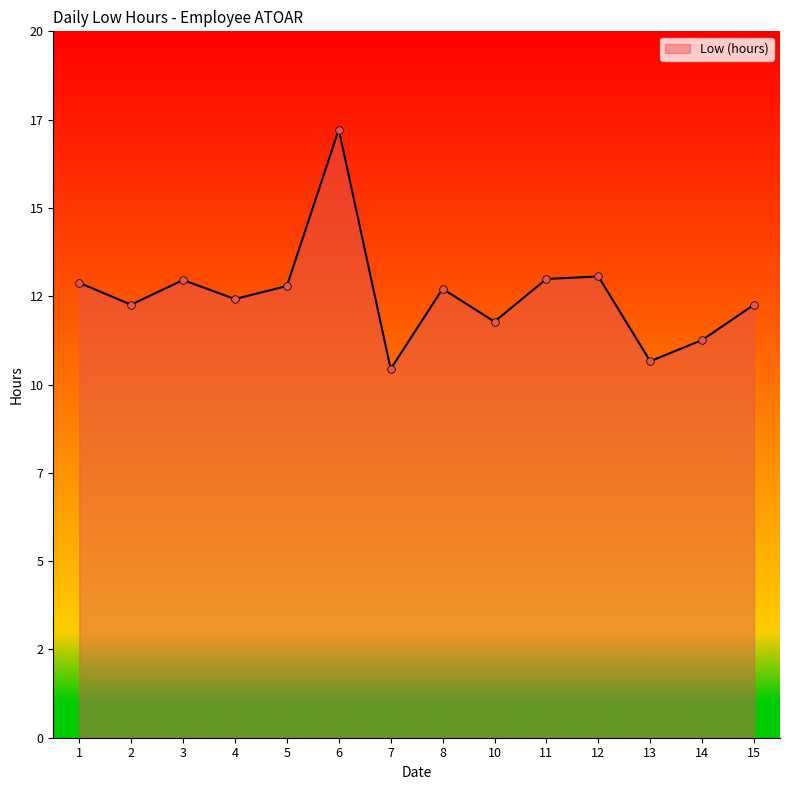

What is the change in value from 13 to 14?

+0.6